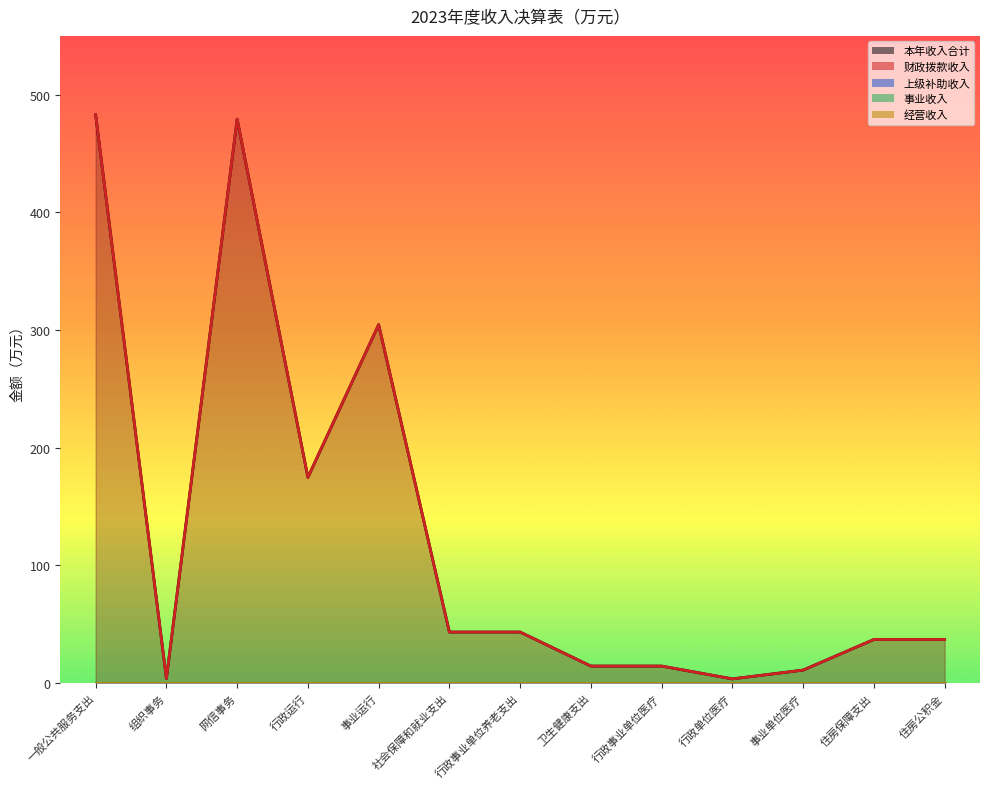

What is the difference between the highest and lowest values at 行政单位医疗?

3.4